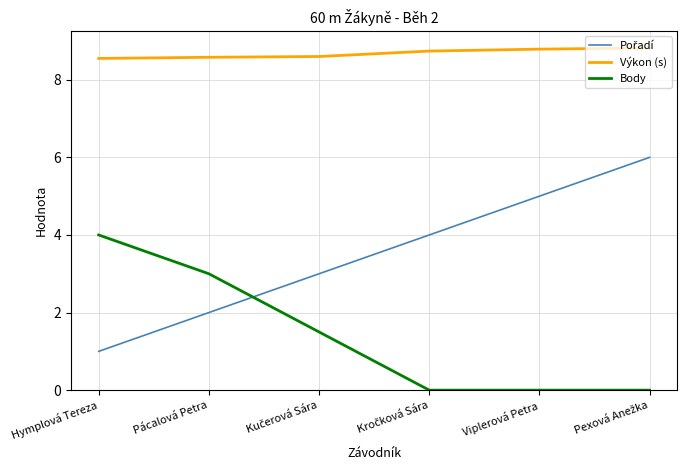

What is the lowest value of the Výkon (s) series?

8.6